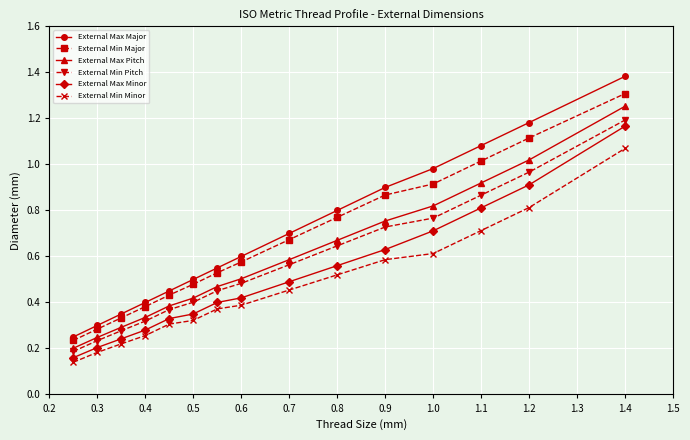

What are all the series names shown in the legend?

External Max Major, External Min Major, External Max Pitch, External Min Pitch, External Max Minor, External Min Minor